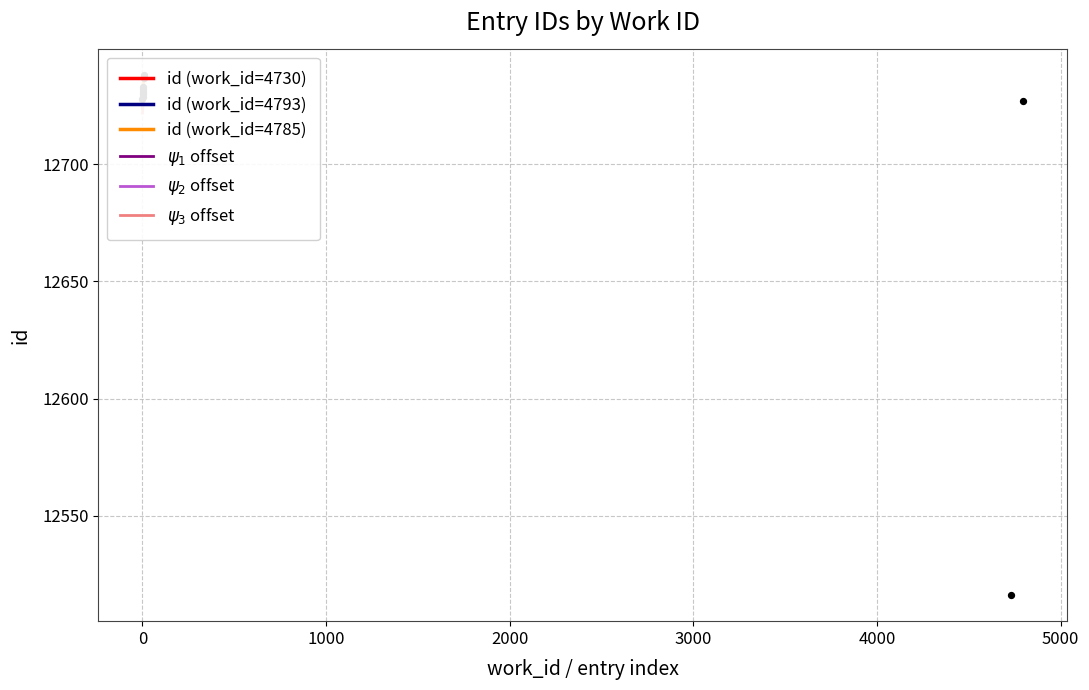

What is the total value across all series at 2000?

50912